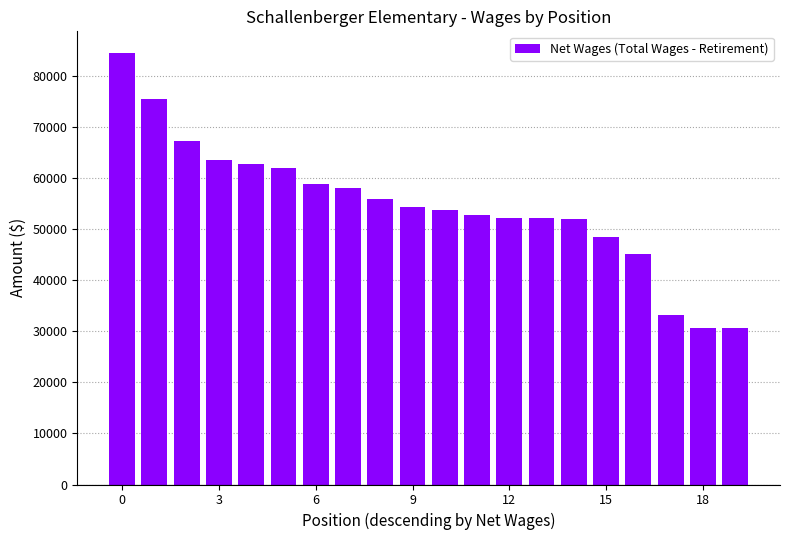

What is the value of the 9th bar from the left?

55941